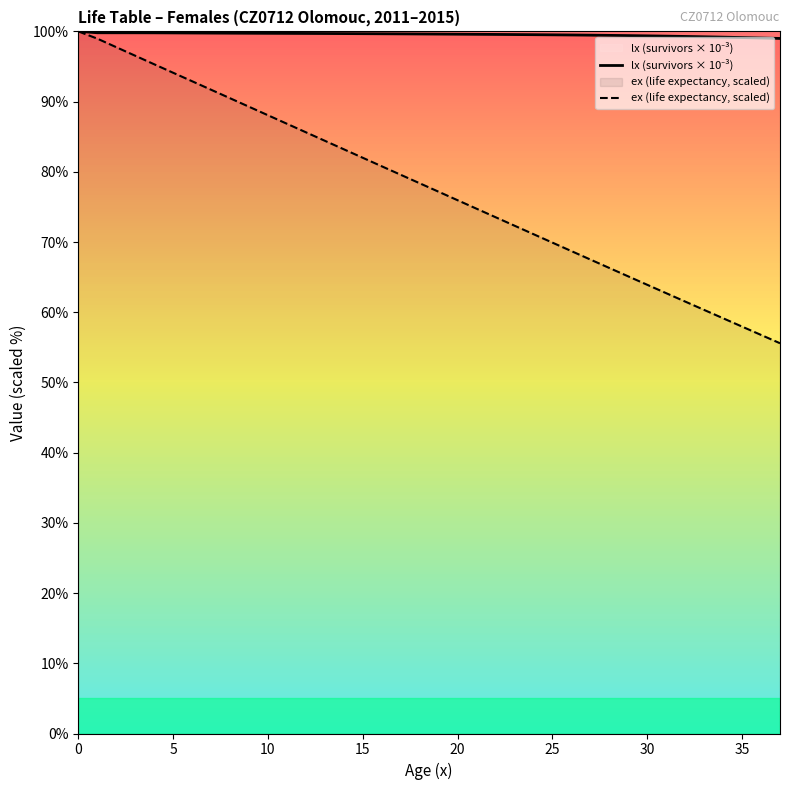

What is the spread (max minus min) of values at 10?

11.7